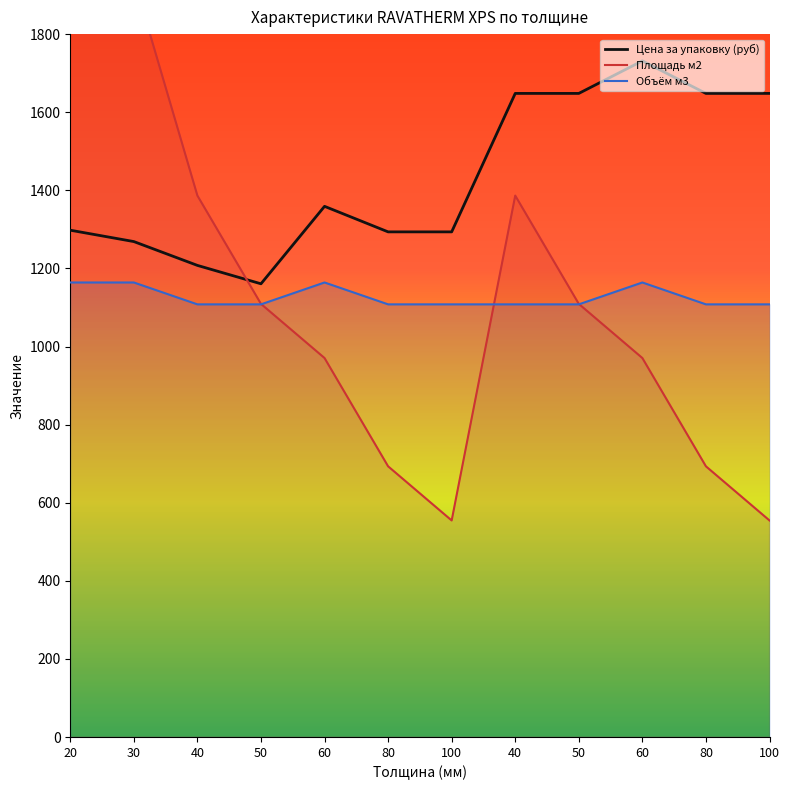

Which series has the largest total across all categories?

Цена за упаковку (руб)